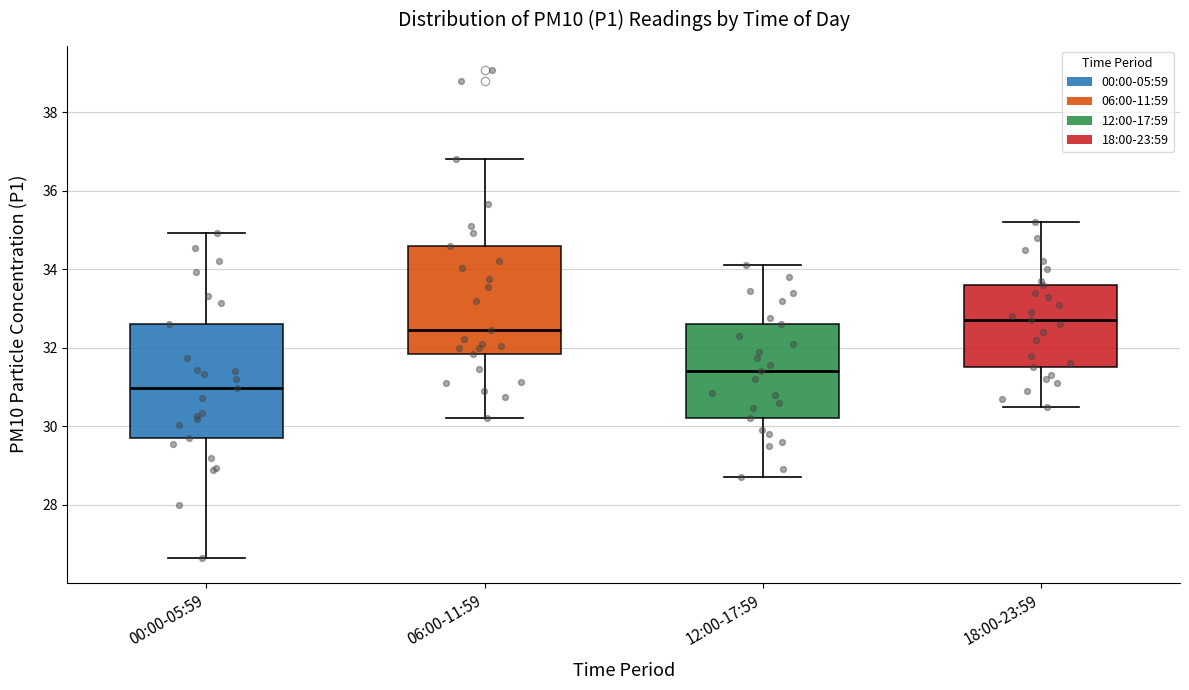

Where is the upper edge of the box for 12:00-17:59 on the y-axis? The values are not printed on the chart, so give them approximately, as read against the axis.

32.6